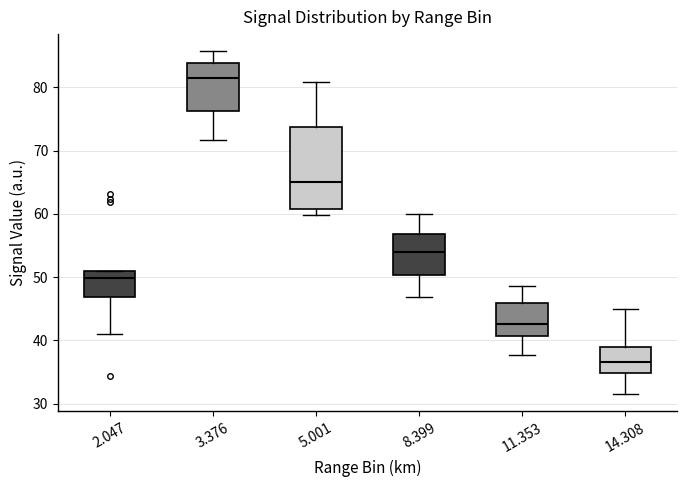

Which box has the lowest median line?

14.308